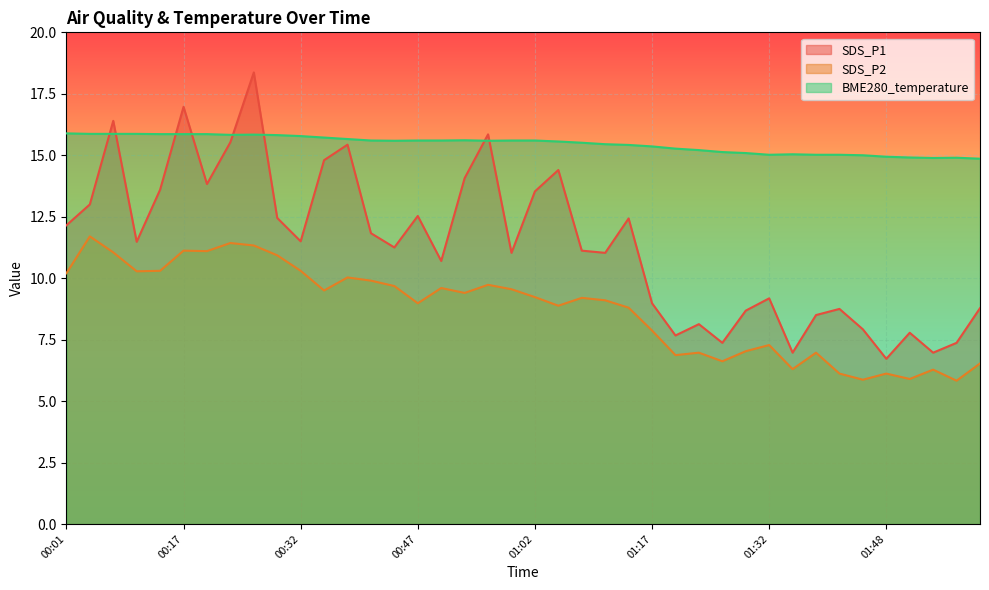

At how many categories does at least one series exceed 10?

40